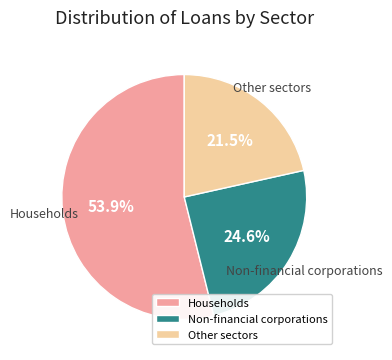

How many segments does this pie chart have?

3